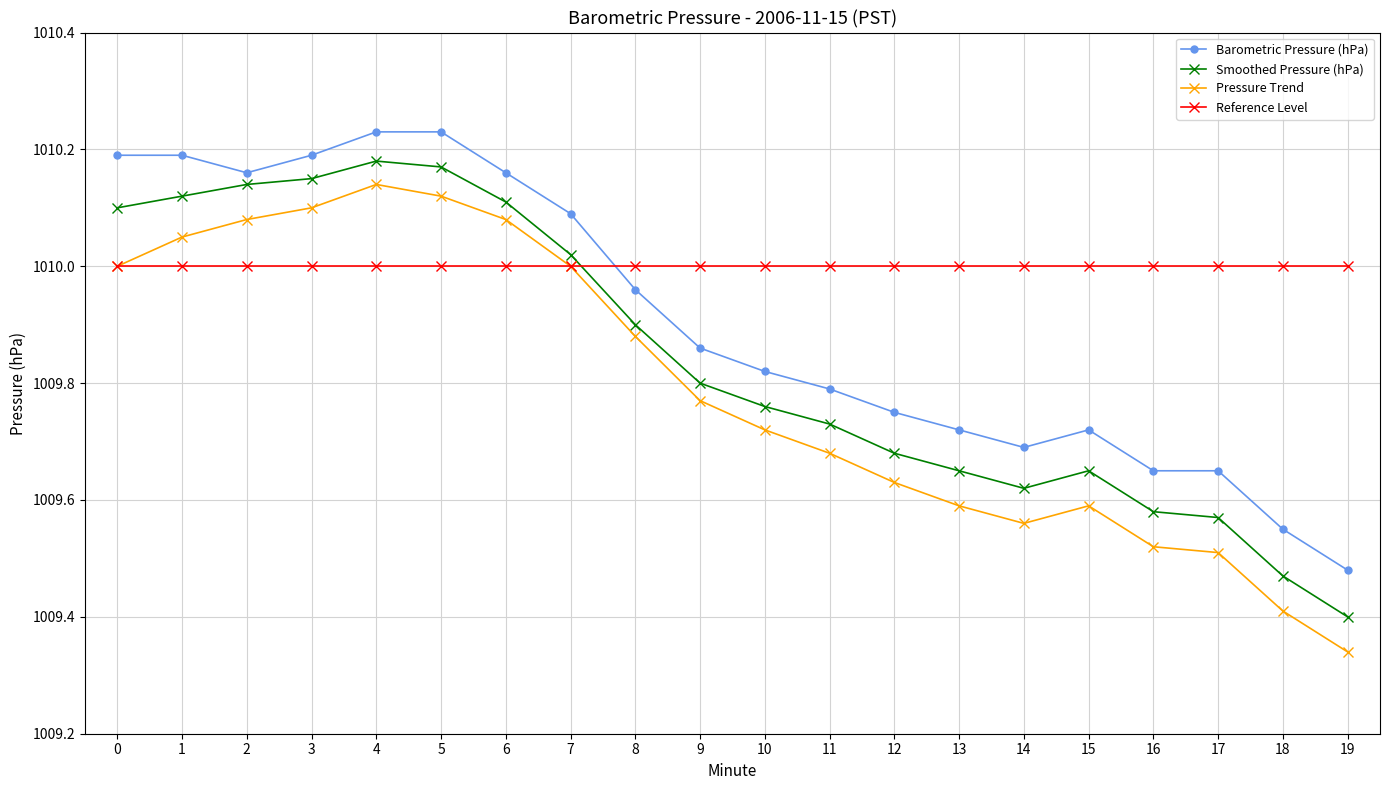

At how many categories does at least one series exceed 1009?

20